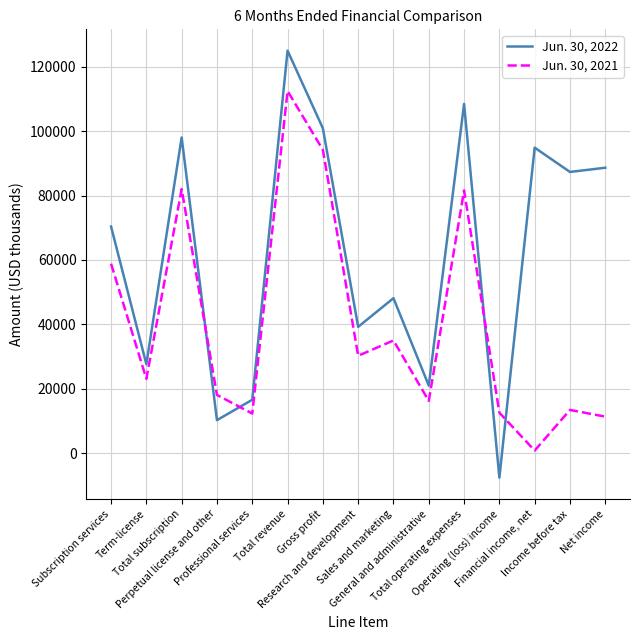

List the series in order of their peak value, highest first.

Jun. 30, 2022, Jun. 30, 2021